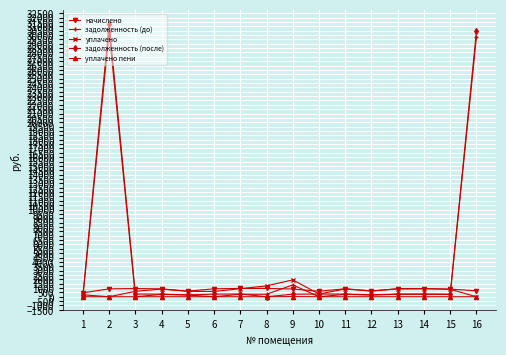

What is the value of the уплачено point at the 14th from the left?

911.2